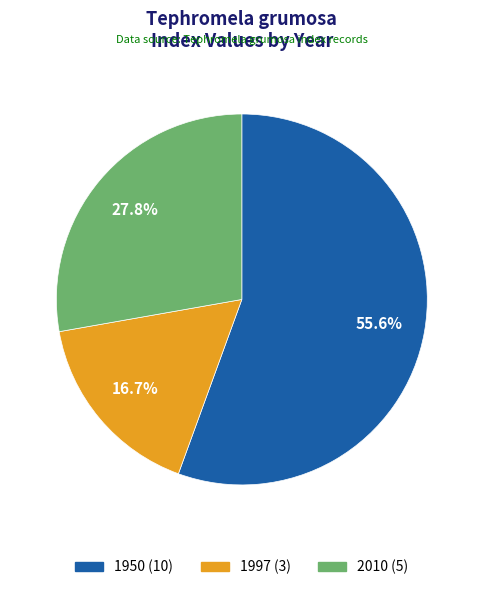

To the nearest percent, what is the difference between the 2010 and 1950 slice percentages?

28%